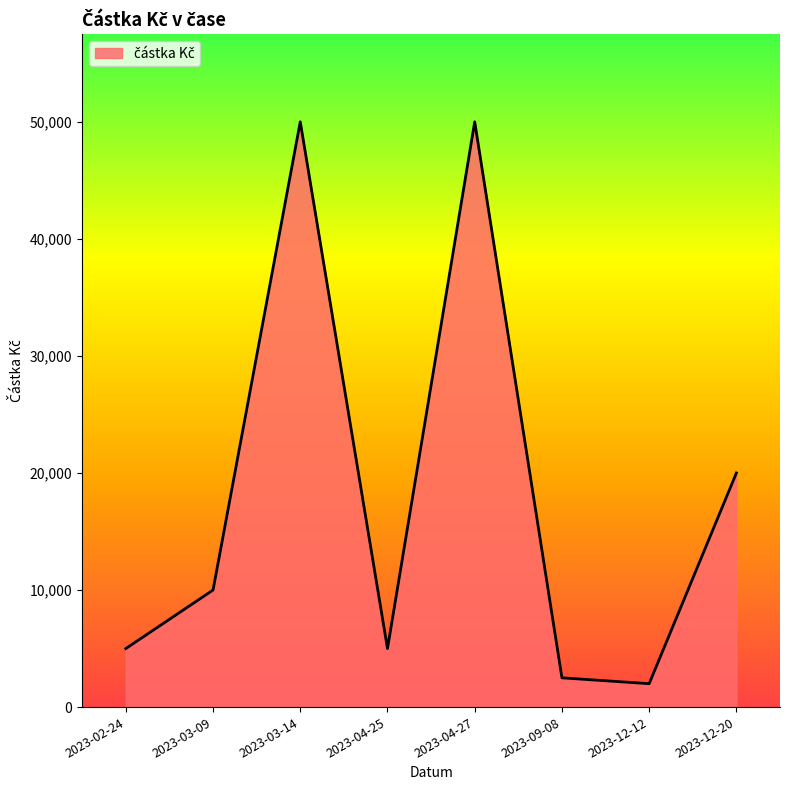

What position from the left is 2023-04-27?

5